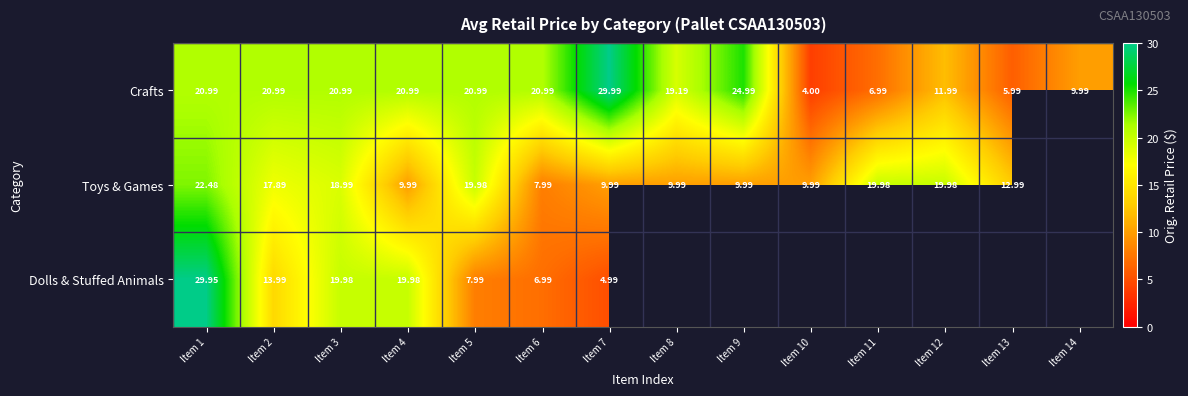

What is the minimum value shown in the chart?

4.0